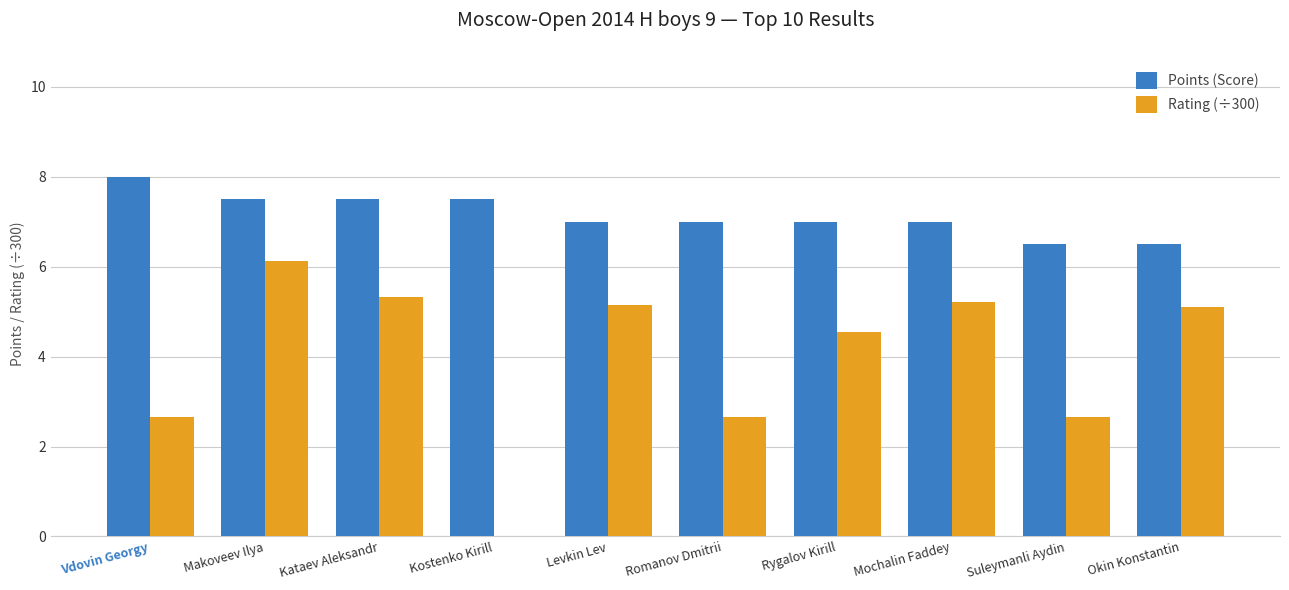

Which series has the widest spread of values?

Rating (÷300)